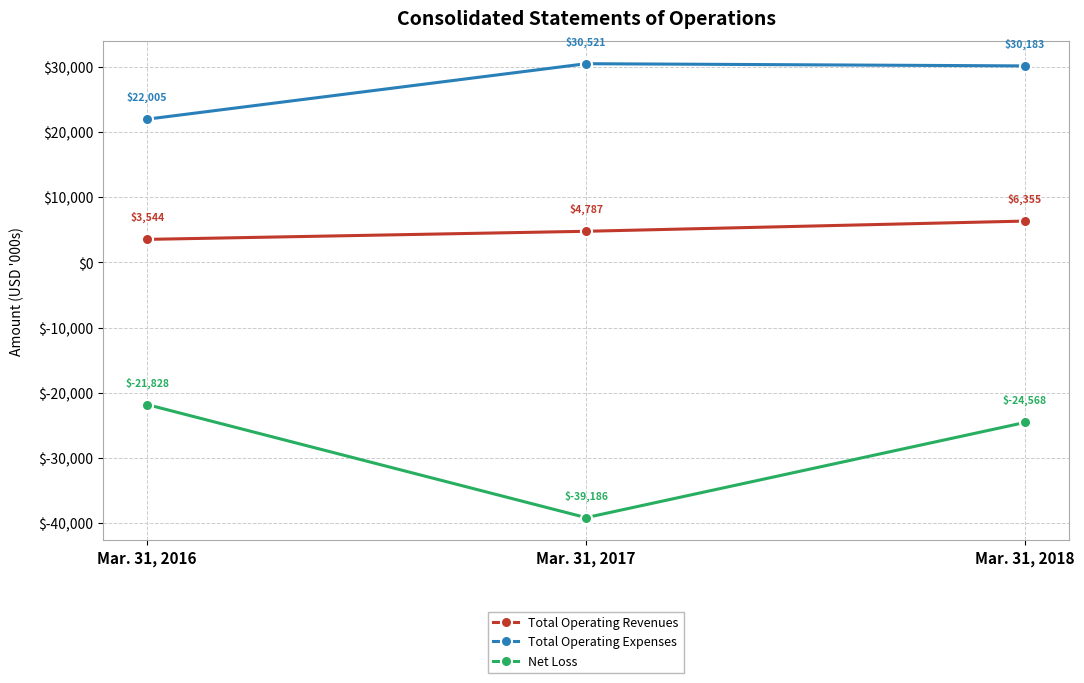

Reading left to right, what are all the values shown in this chart?

Total Operating Revenues: 3544	4787	6355
Total Operating Expenses: 22005	30521	30183
Net Loss: -21828	-39186	-24568